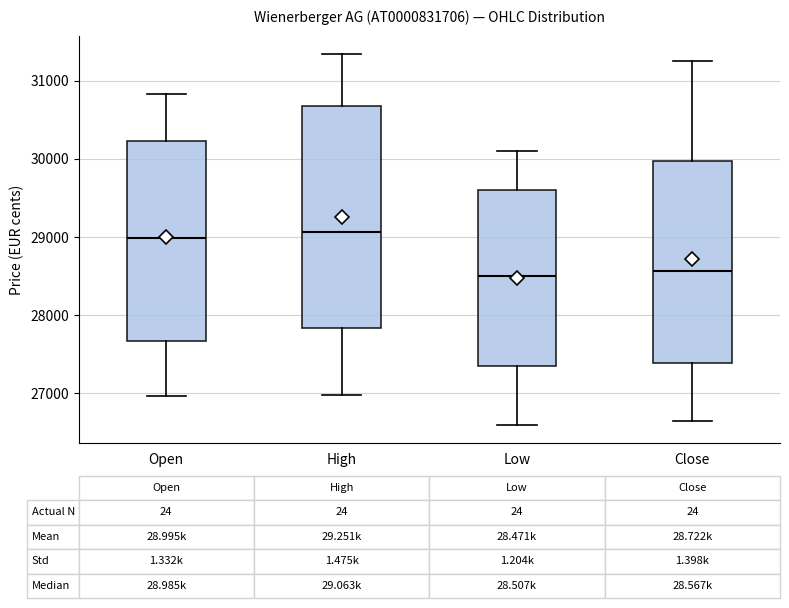

Comparing the boxes themselves (not the whiskers), which one is the tallest?

High